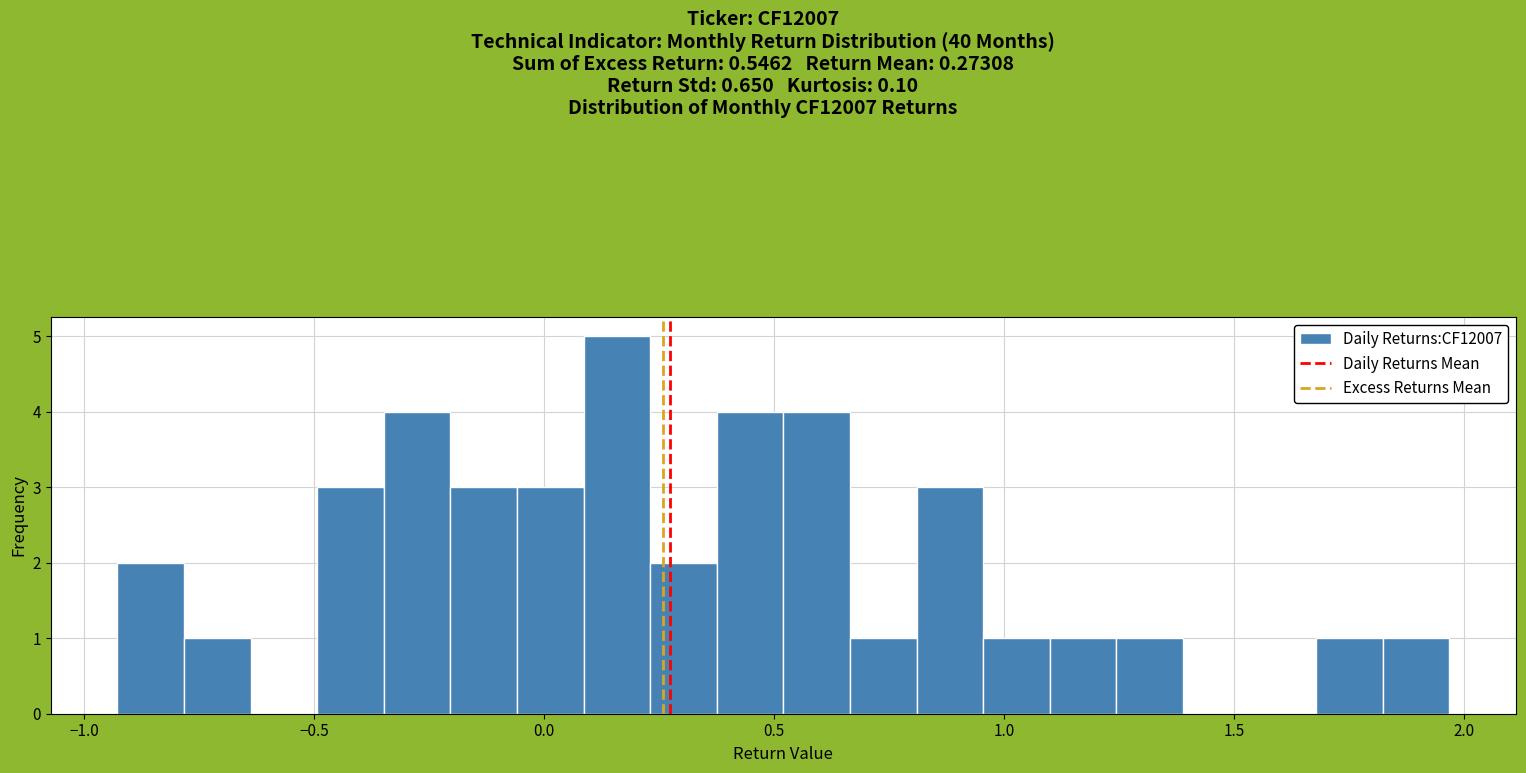

Around what value on the x-axis is the tallest bar? Give the approximate position of its centre, as read against the axis.

0.15